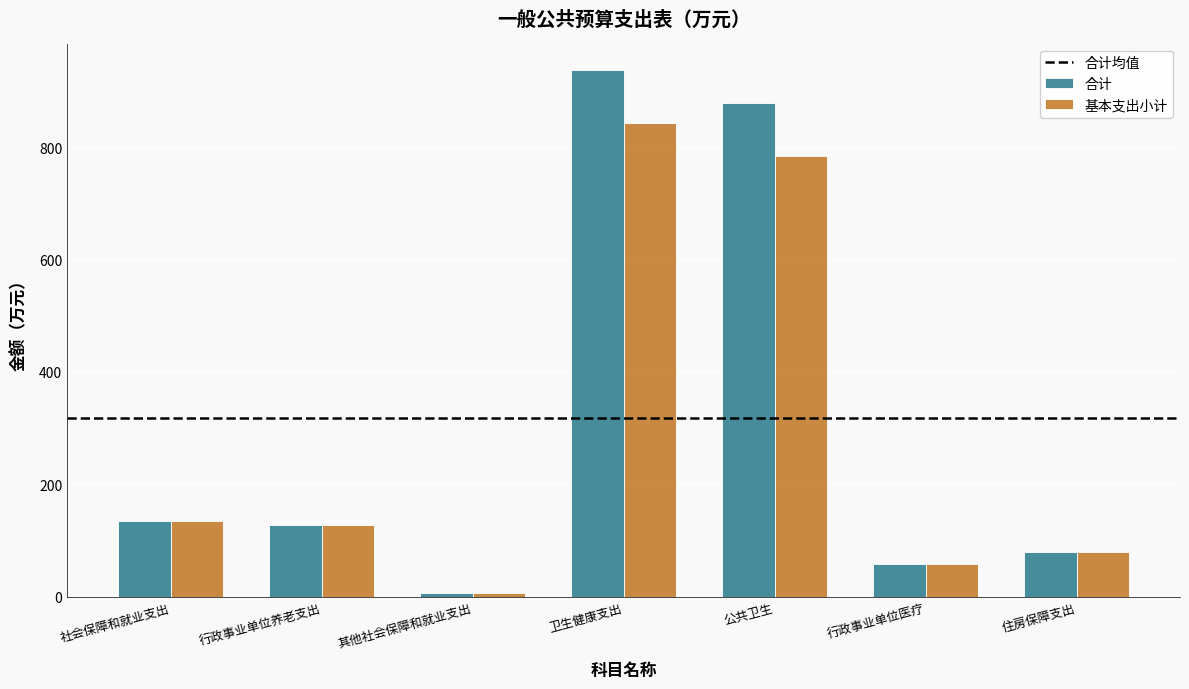

Which series has the widest spread of values?

合计